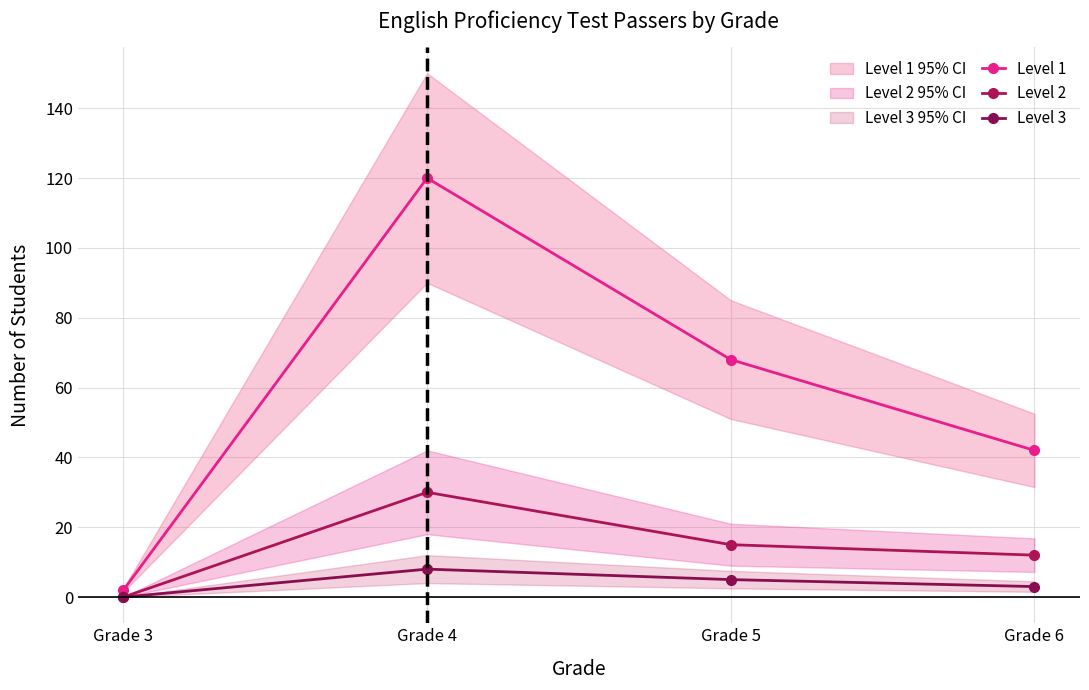

Is it true that Level 2 equals 13 at Grade 3?

False